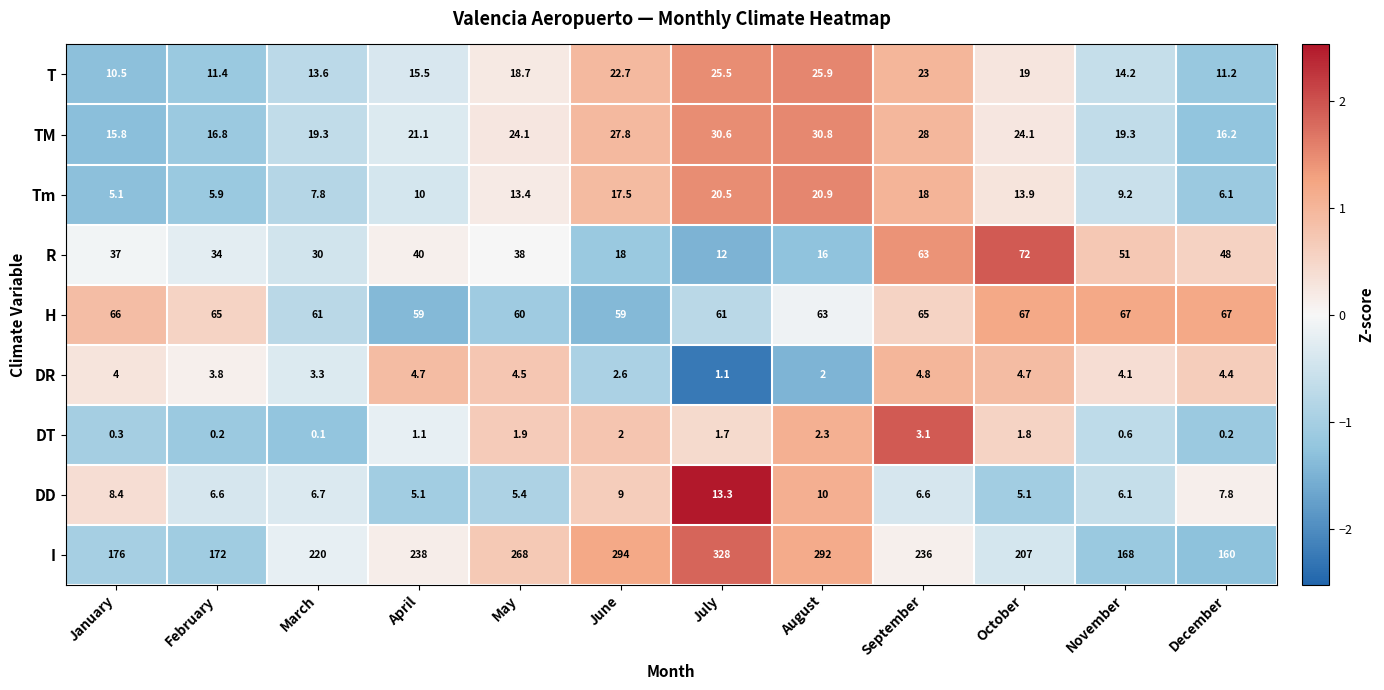

How many data points does each series have?

12